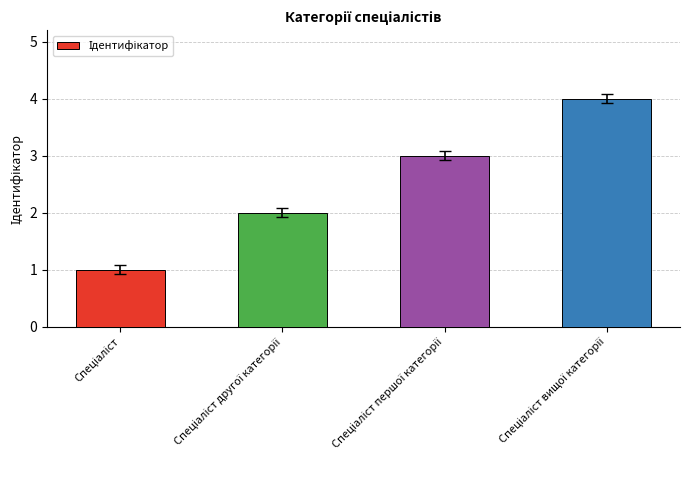

What is the sum of all values?

10